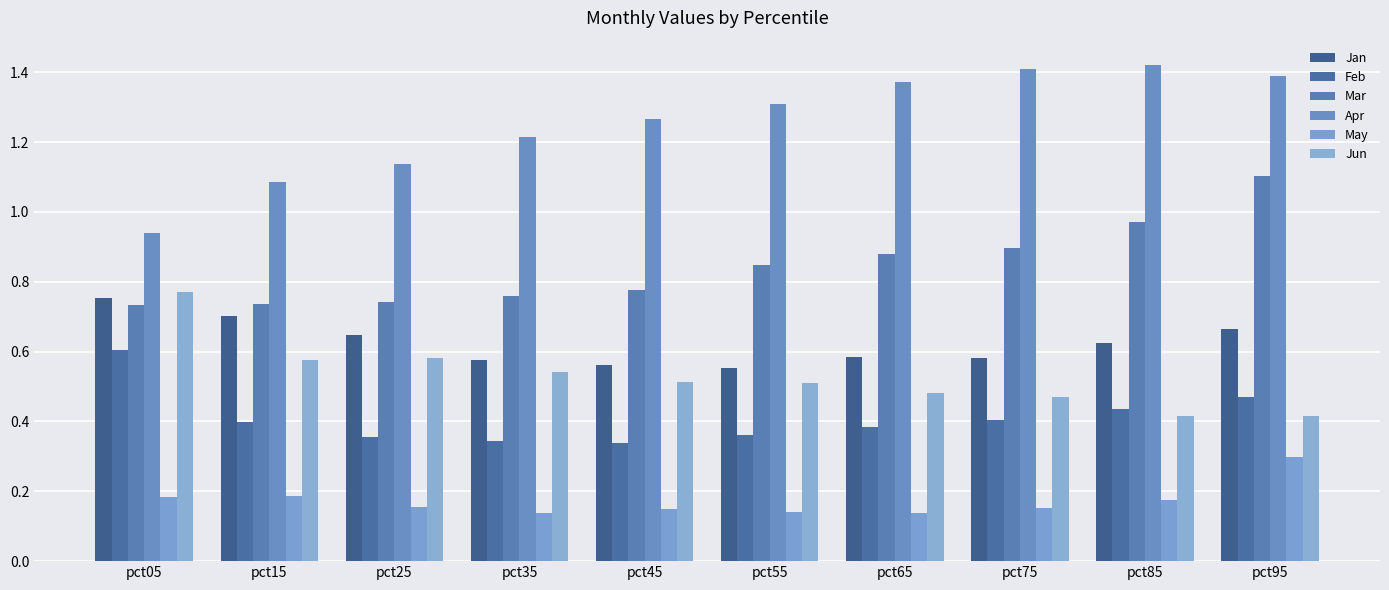

How many categories are shown in the chart?

10